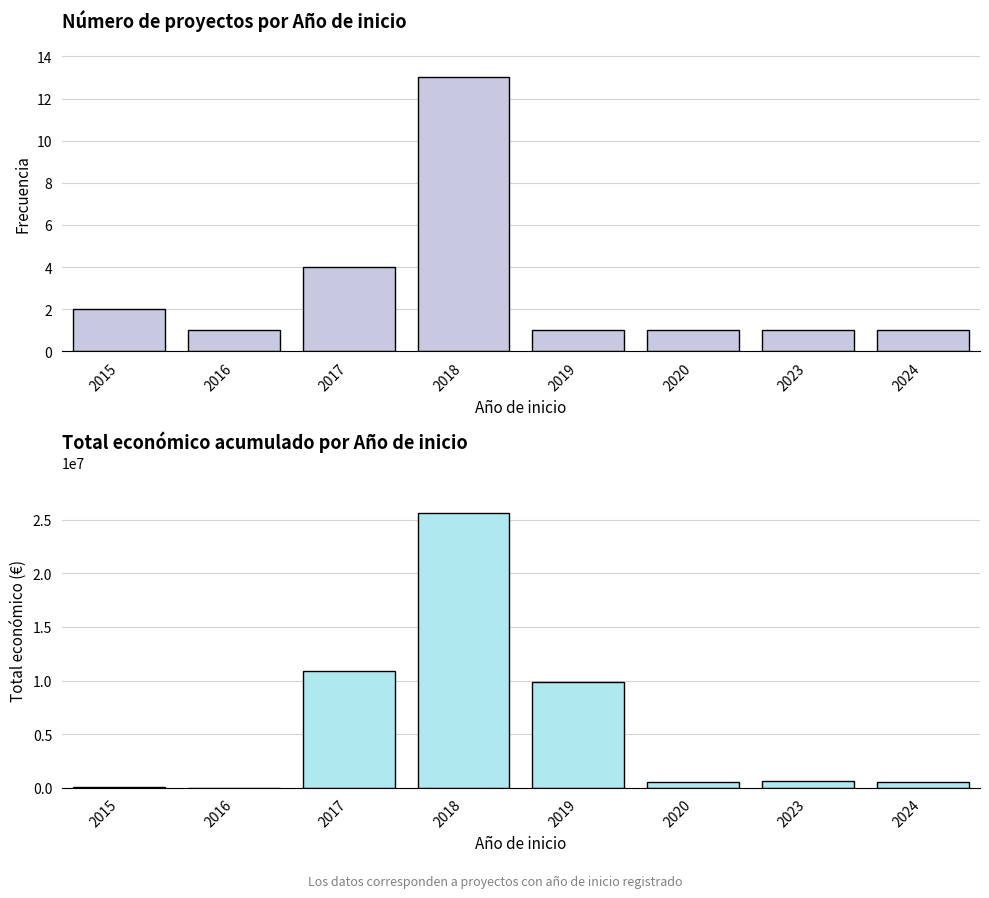

What is the difference between the maximum and minimum values in the Número de proyectos series?

12